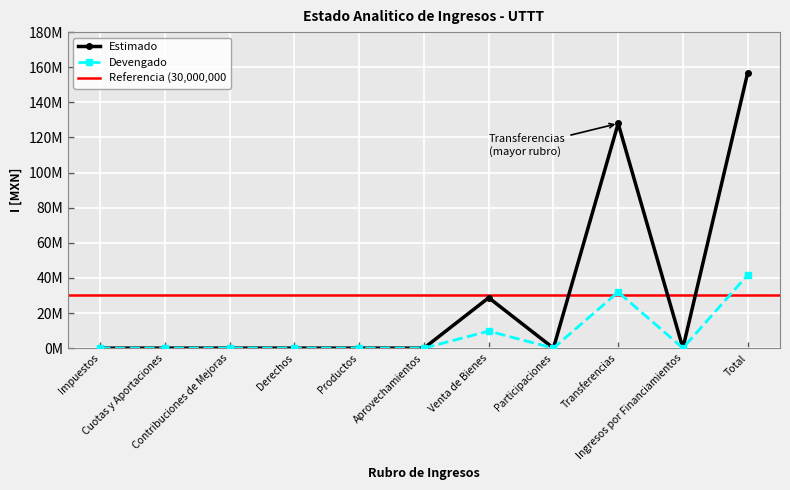

Reading left to right, extract all data points from this chart.

Estimado: Impuestos=0	Cuotas y Aportaciones=0	Contribuciones de Mejoras=0	Derechos=0	Productos=3358	Aprovechamientos=0	Venta de Bienes=28718004	Participaciones=0	Transferencias=127962342	Ingresos por Financiamientos=0	Total=156680346
Devengado: Impuestos=0	Cuotas y Aportaciones=0	Contribuciones de Mejoras=0	Derechos=0	Productos=3358	Aprovechamientos=0	Venta de Bienes=9697990	Participaciones=0	Transferencias=31949712	Ingresos por Financiamientos=0	Total=41651060